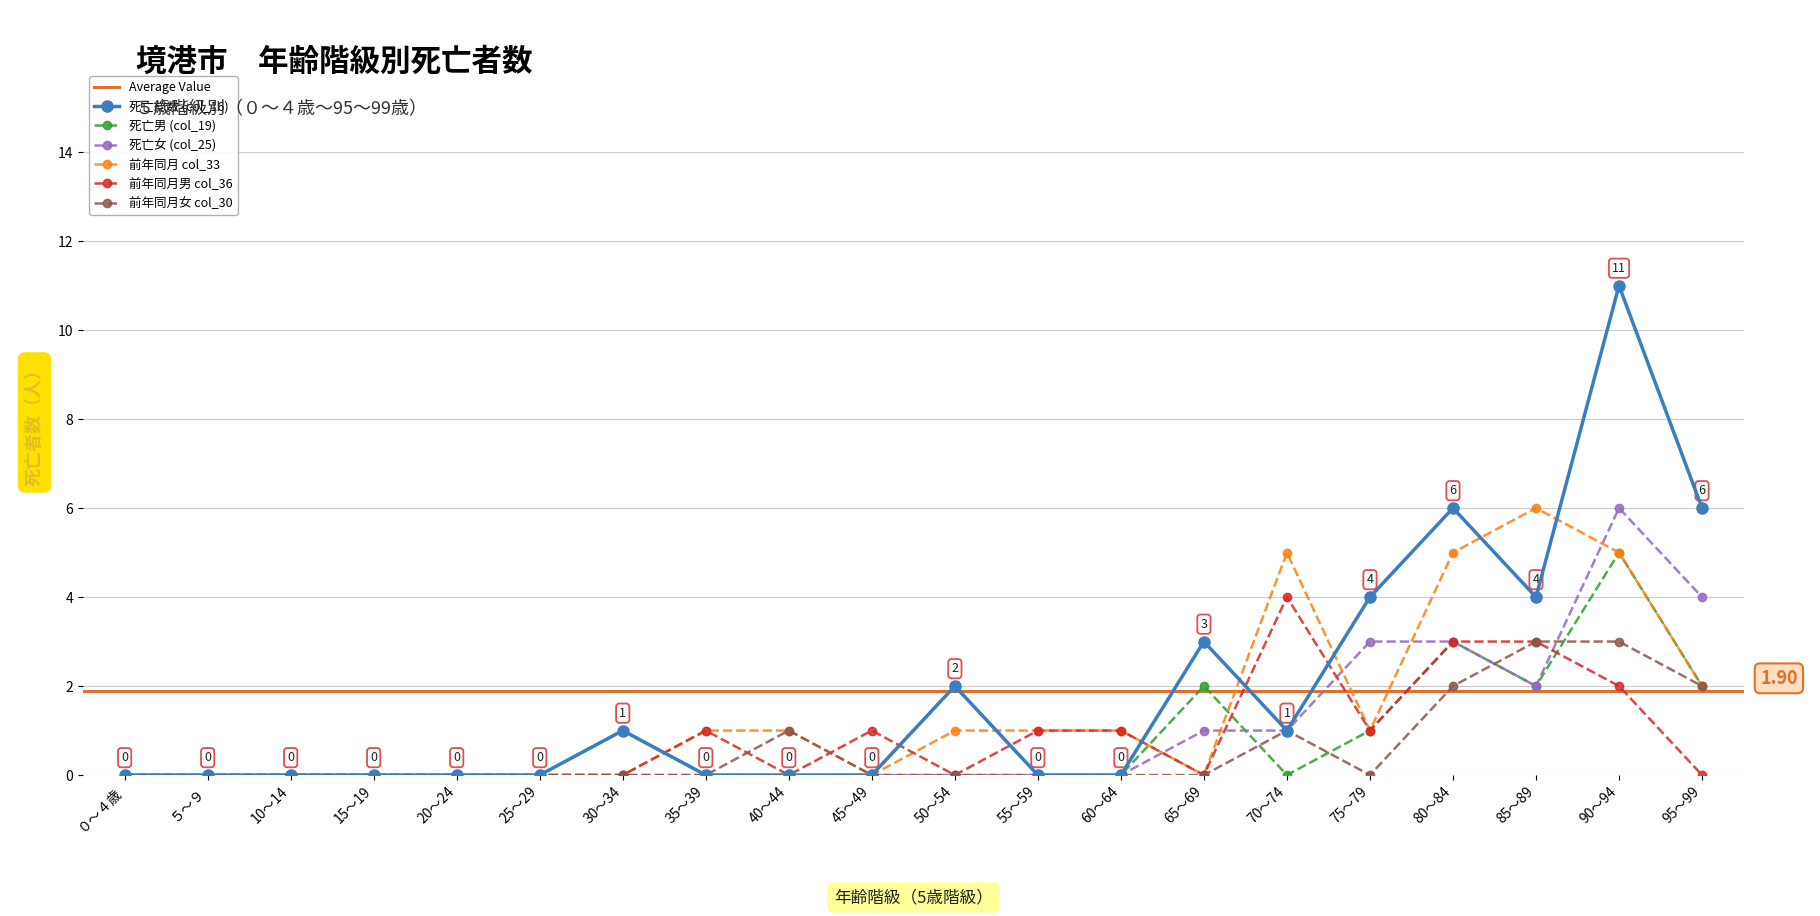

Which series ends up on top after the final intersection of 前年同月女 col_30 and 死亡男 (col_19)?

死亡男 (col_19)